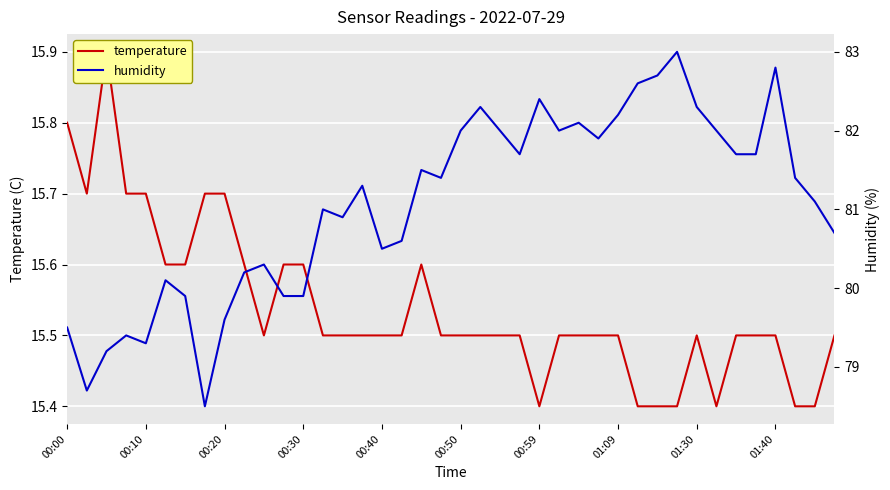

What are all the series names shown in the legend?

temperature, humidity